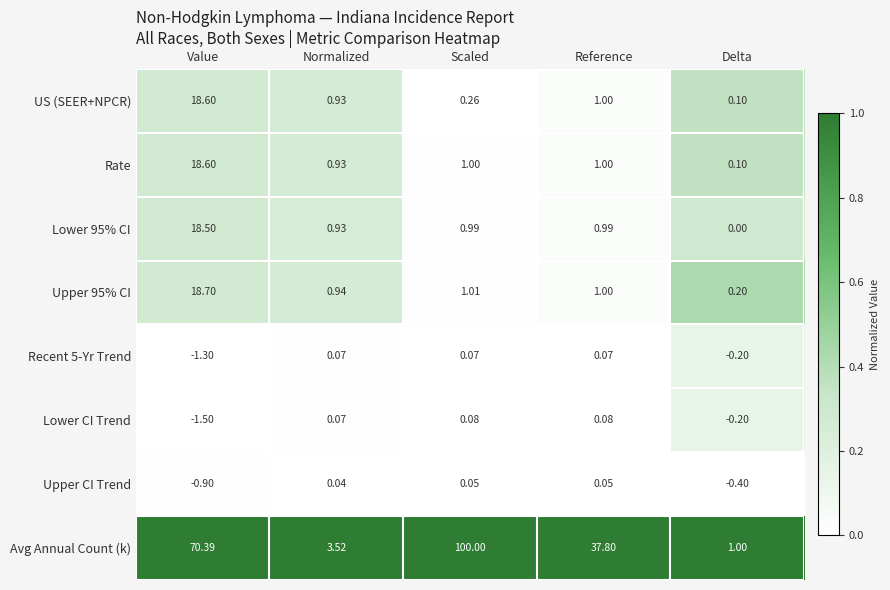

At which label does Rate first exceed 1?

Value